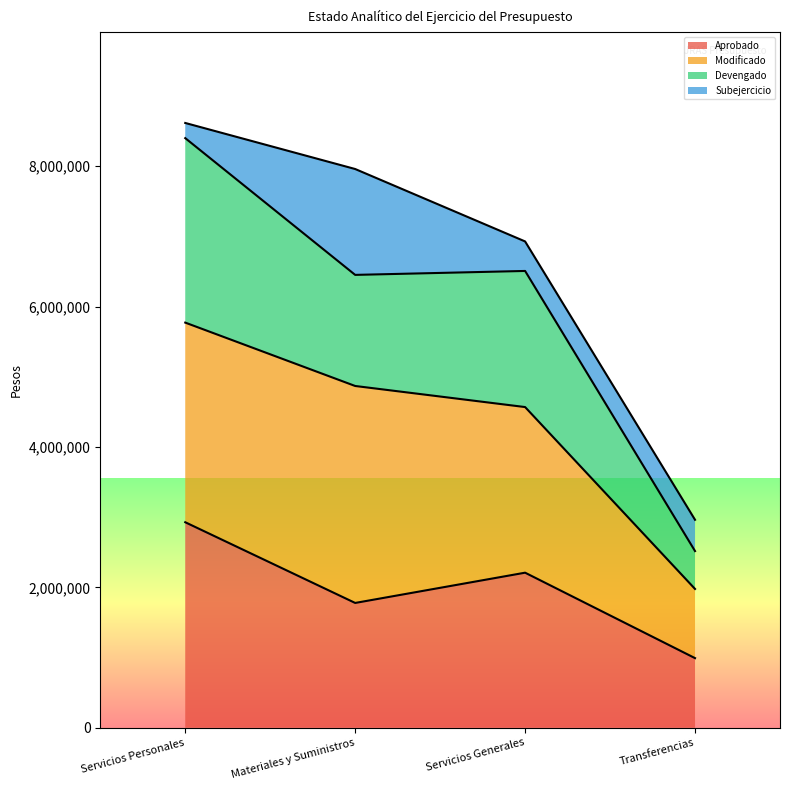

Which category has the lowest value in the Aprobado series?

Transferencias